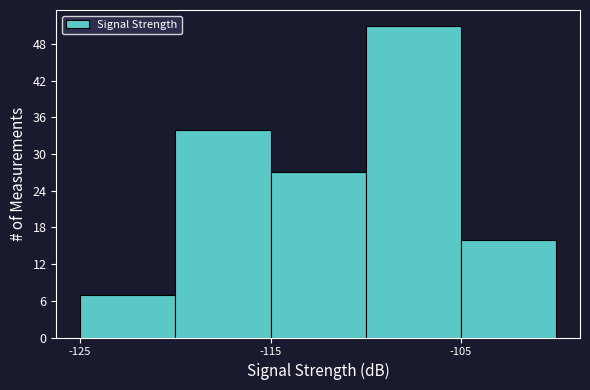

Which range on the x-axis has the tallest bar?

-110 to -105